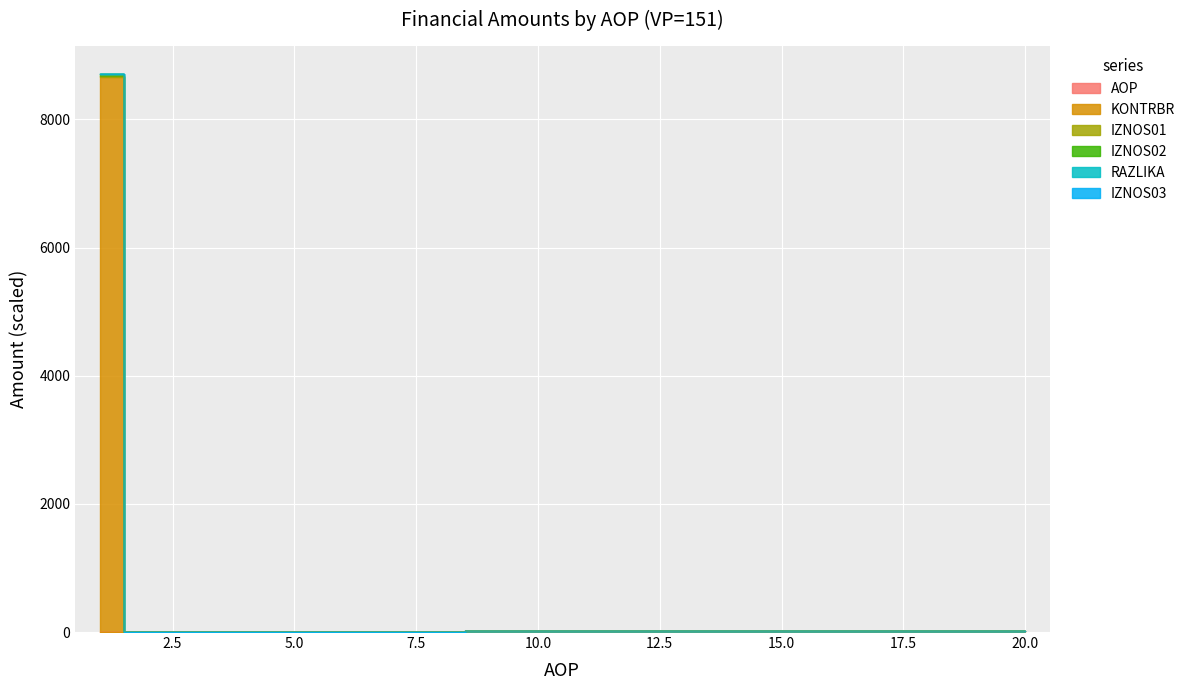

Which label corresponds to the largest value in the chart?

1